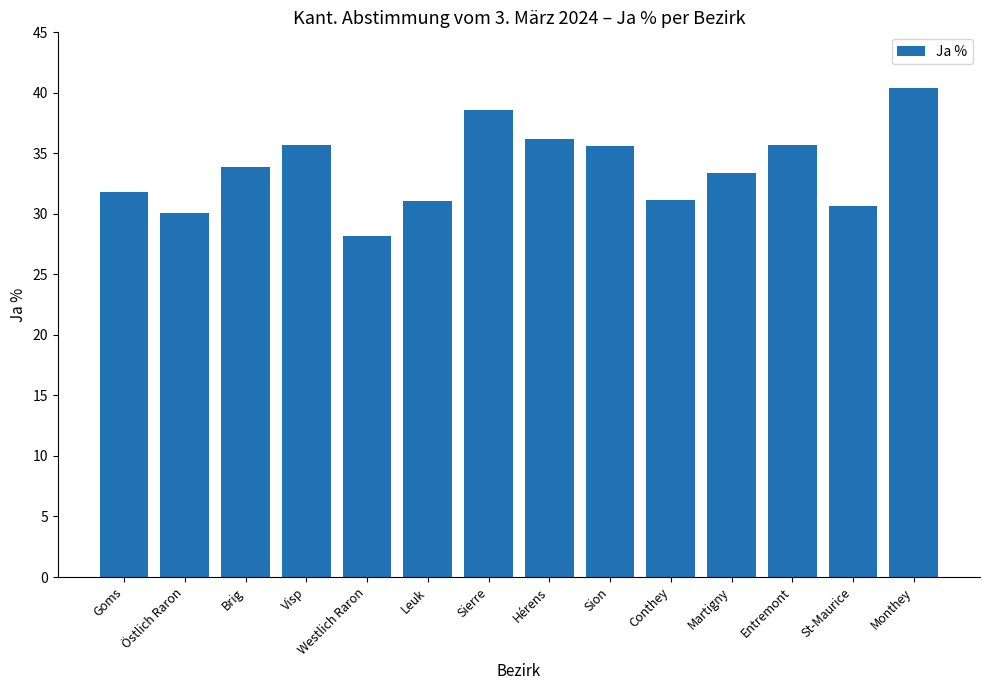

What is the difference between the second highest and minimum values?

10.4